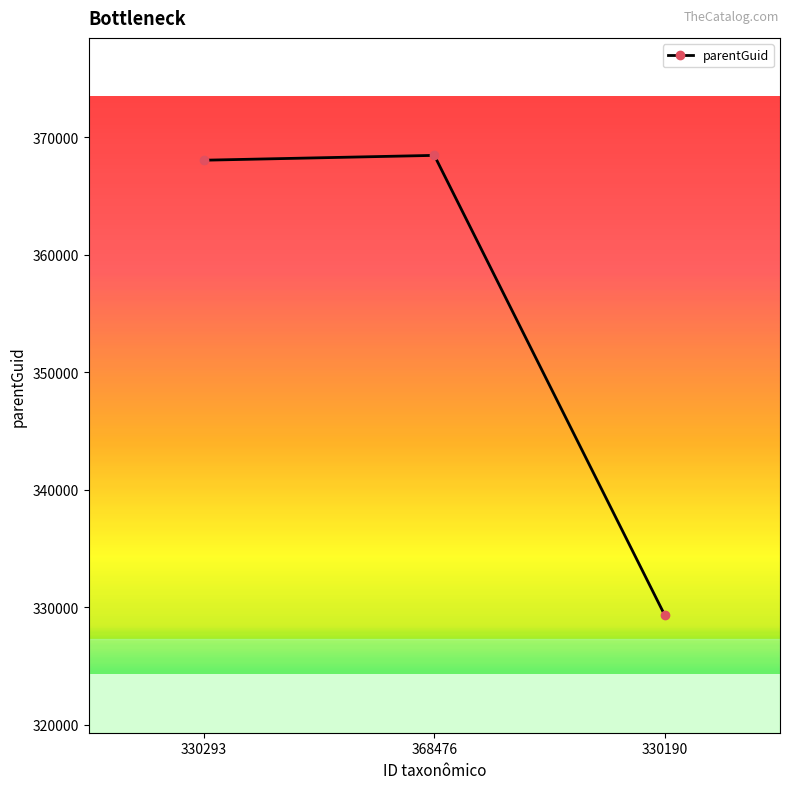

True or false: the data shows 368472 at 368476.

True